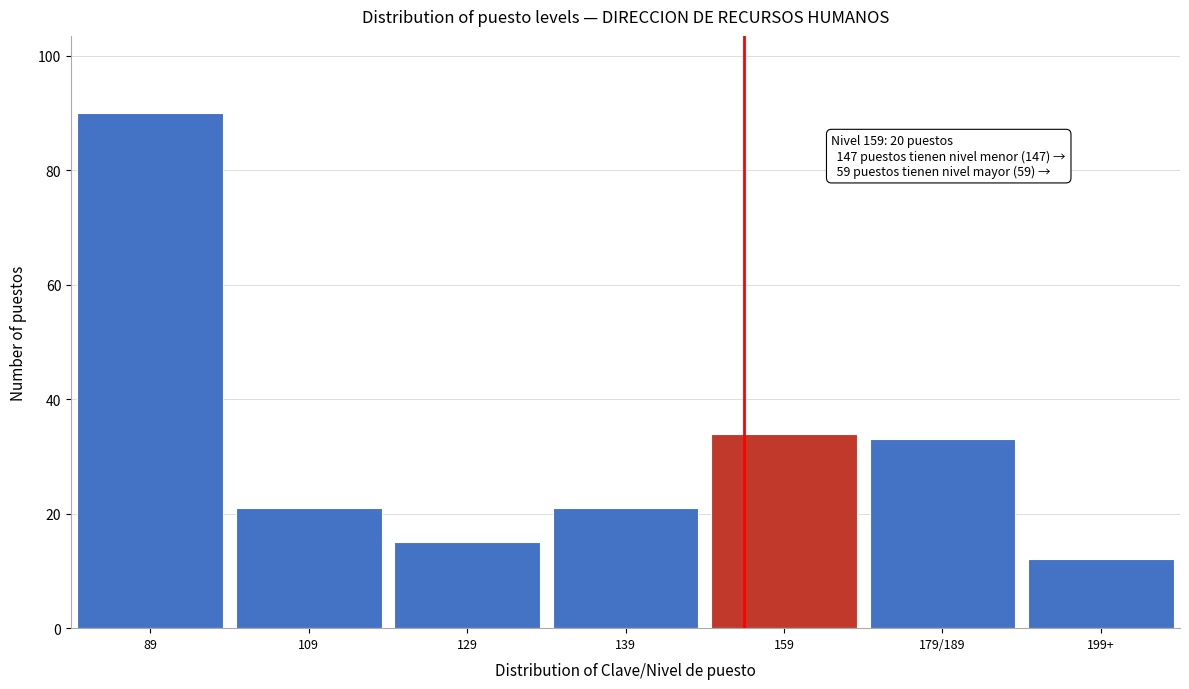

Reading left to right, extract all data points from this chart.

90	21	15	21	34	33	12